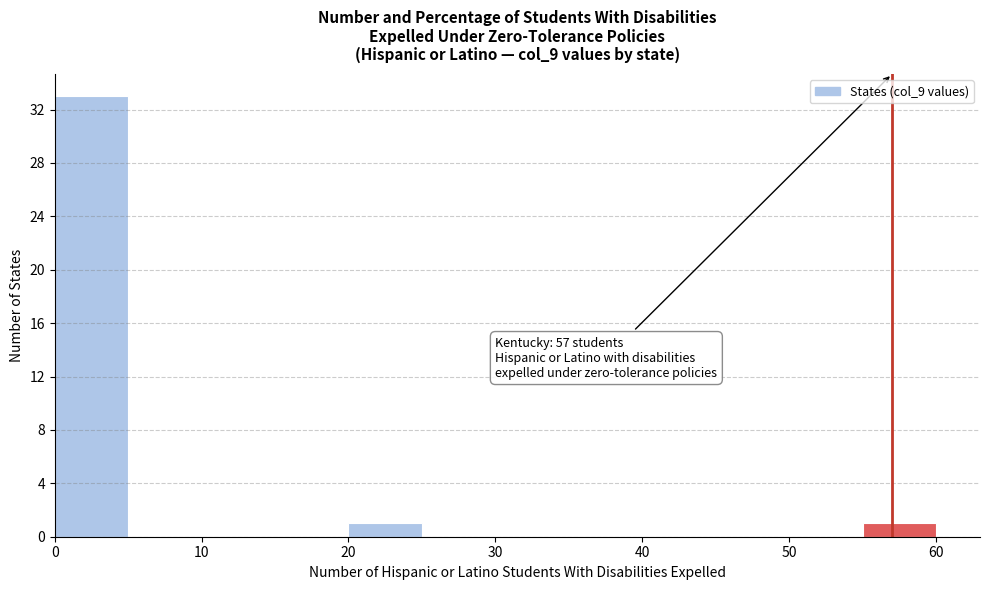

Over which range of the x-axis is the bar tallest?

0 to 5